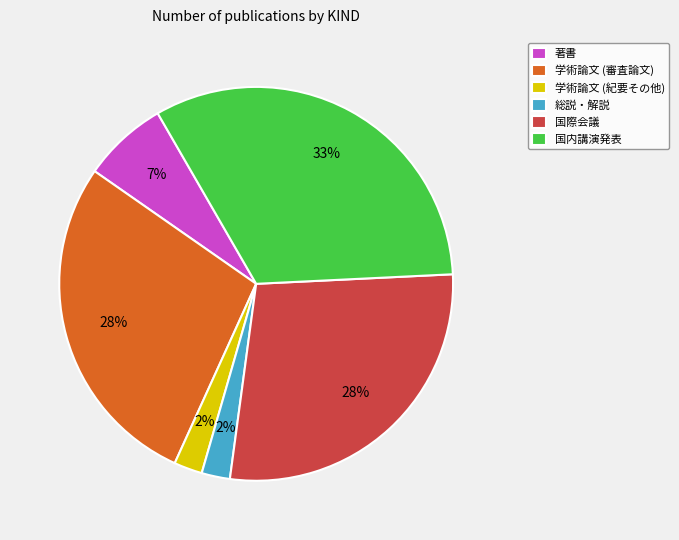

To the nearest percent, what is the average slice percentage?

17%